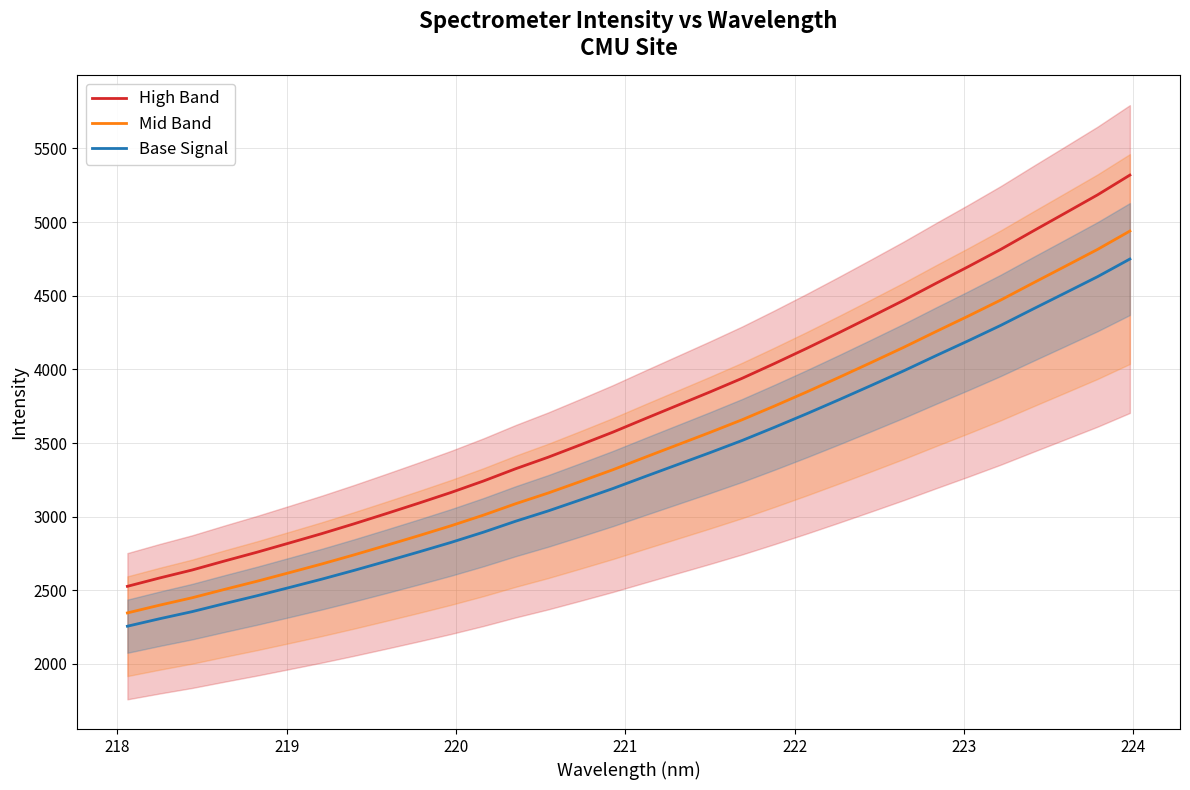

What is the lowest value of the High Band series?

2527.1